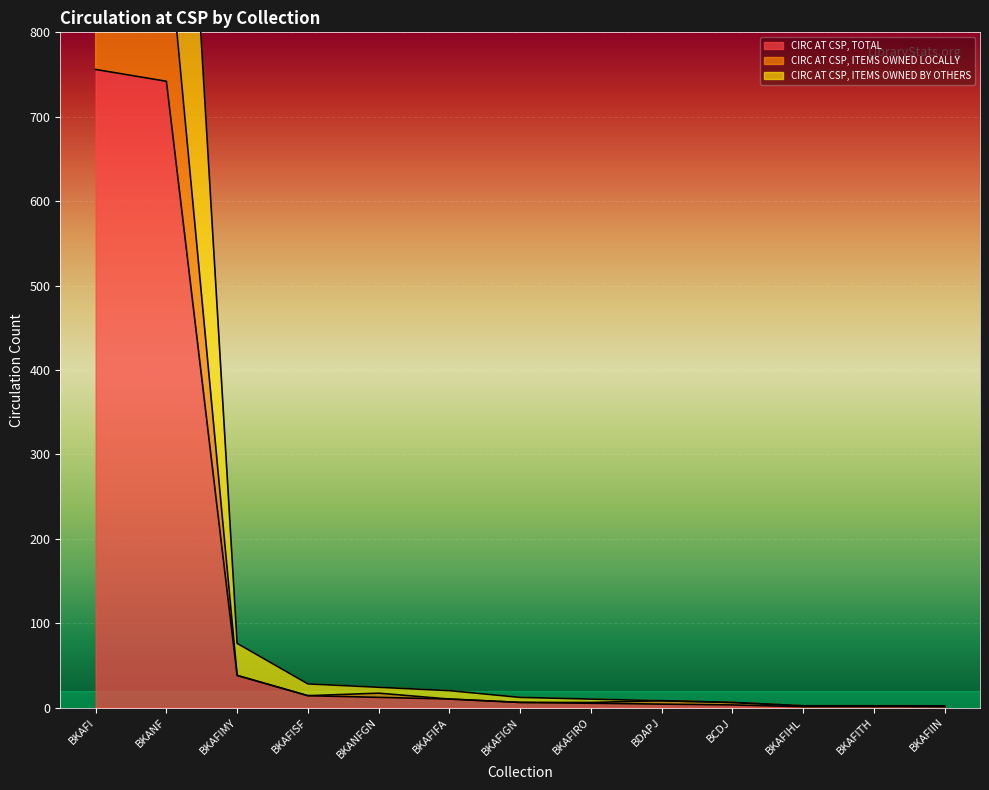

How many distinct data groups are displayed?

3